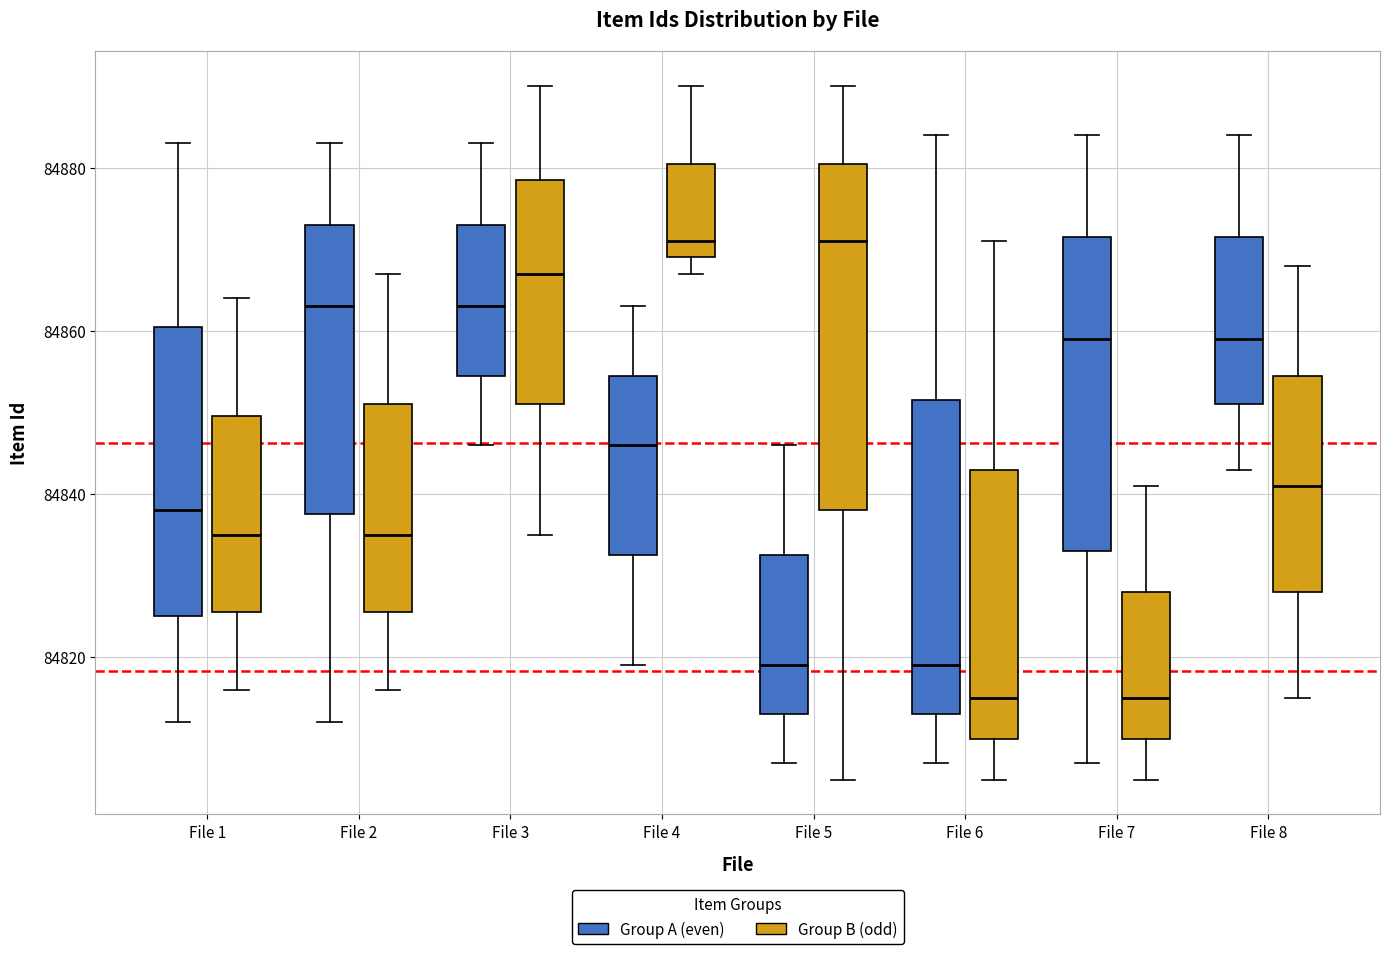

Which box is the tallest, from its lower edge to its upper edge?

File 5 (Group B (odd))